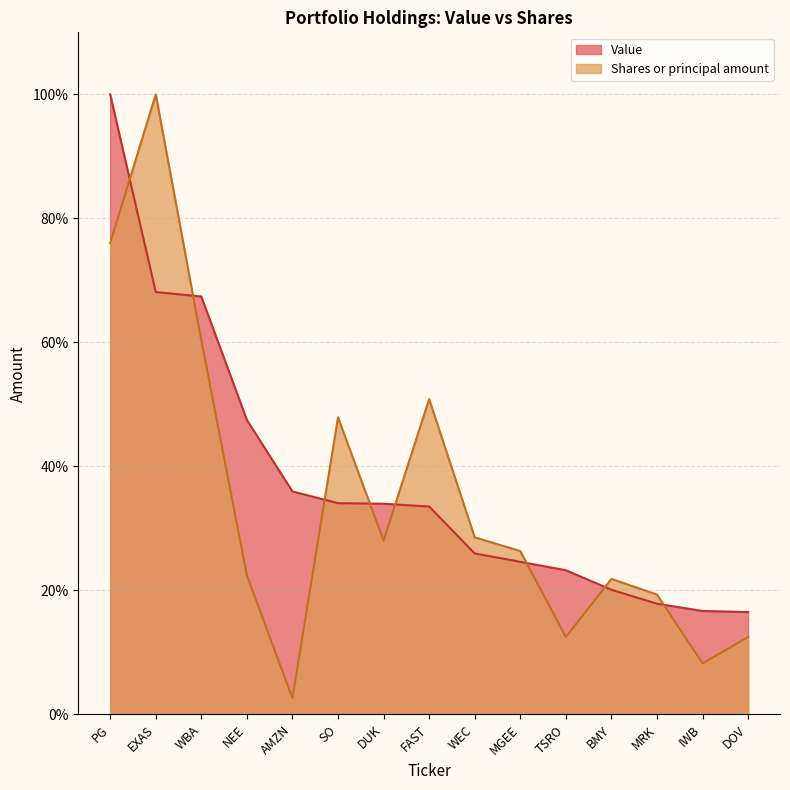

Reading right to left, what are all the values shown in this chart?

Value: 16.5	16.7	17.8	20.1	23.2	24.6	25.9	33.5	34.0	34.1	35.9	47.5	67.4	68.1	100.0
Shares or principal amount: 12.5	8.2	19.3	21.8	12.5	26.3	28.5	50.8	28.0	47.9	2.6	22.4	60.4	100.0	76.0